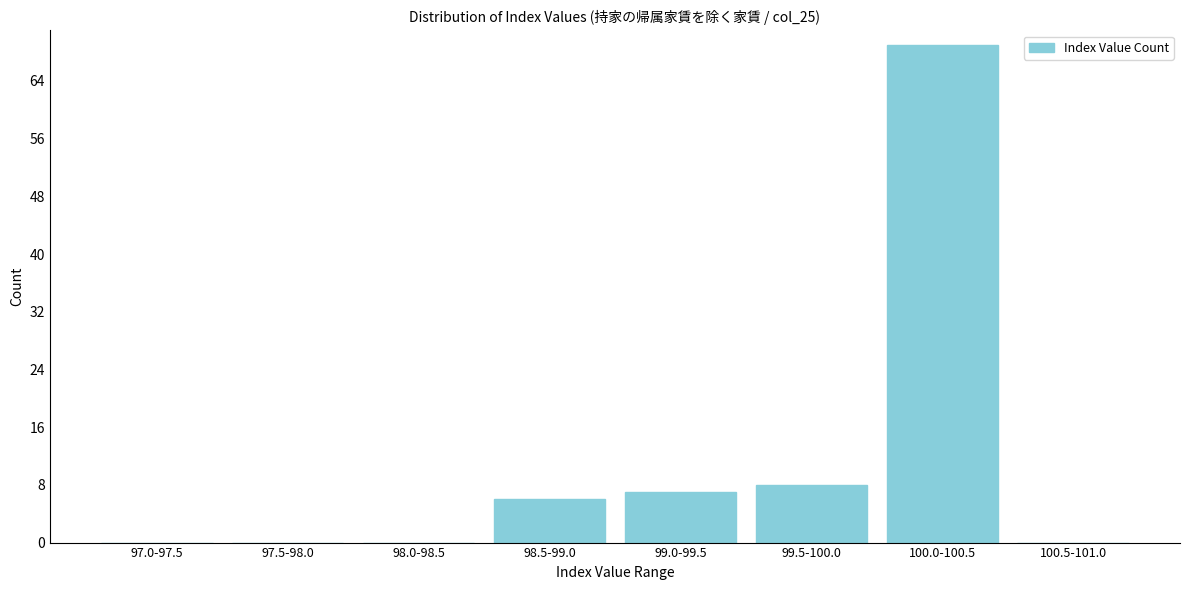

Reading right to left, list all the values displayed in this chart.

100.5-101.0=0	100.0-100.5=69	99.5-100.0=8	99.0-99.5=7	98.5-99.0=6	98.0-98.5=0	97.5-98.0=0	97.0-97.5=0